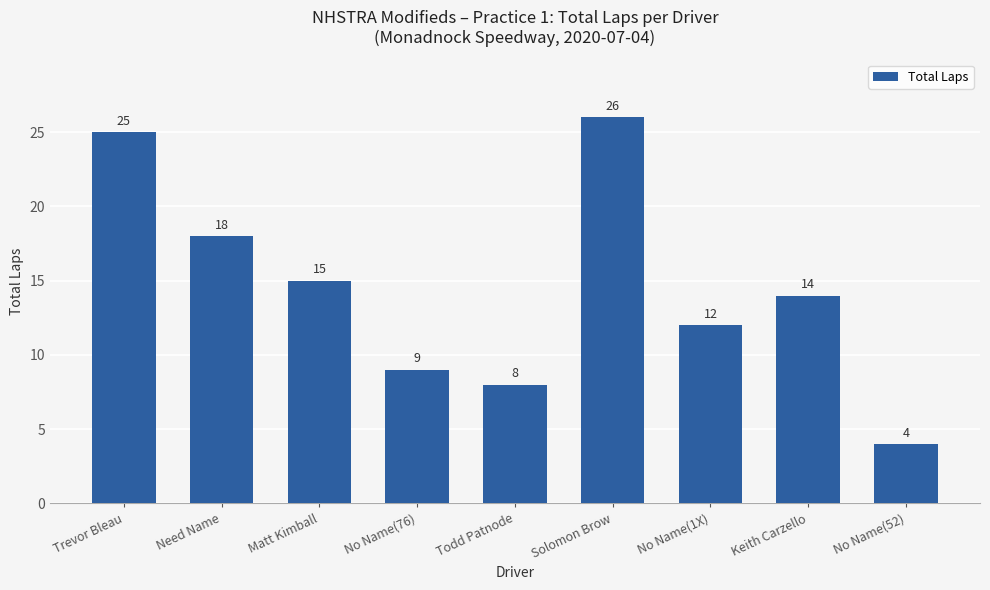

What is the change in value from Need Name to Keith Carzello?

-4